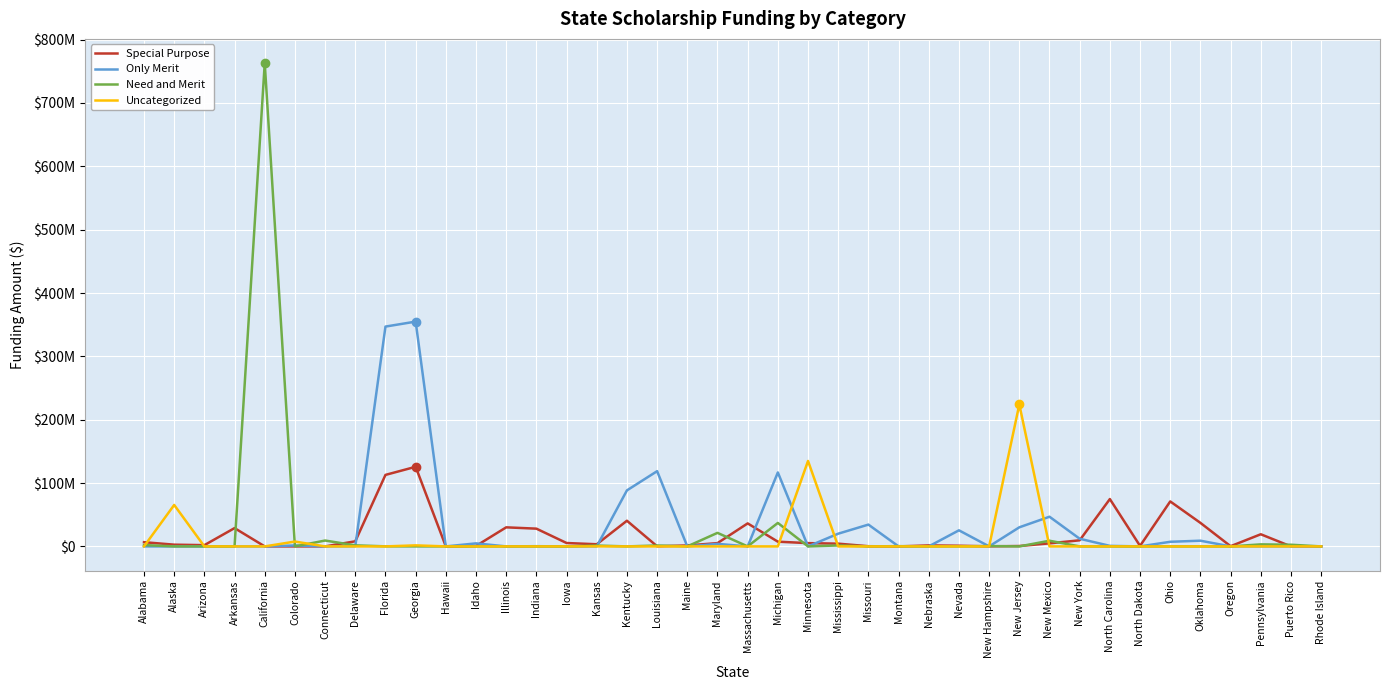

After their last crossing, which series has the higher values: Need and Merit or Special Purpose?

Need and Merit